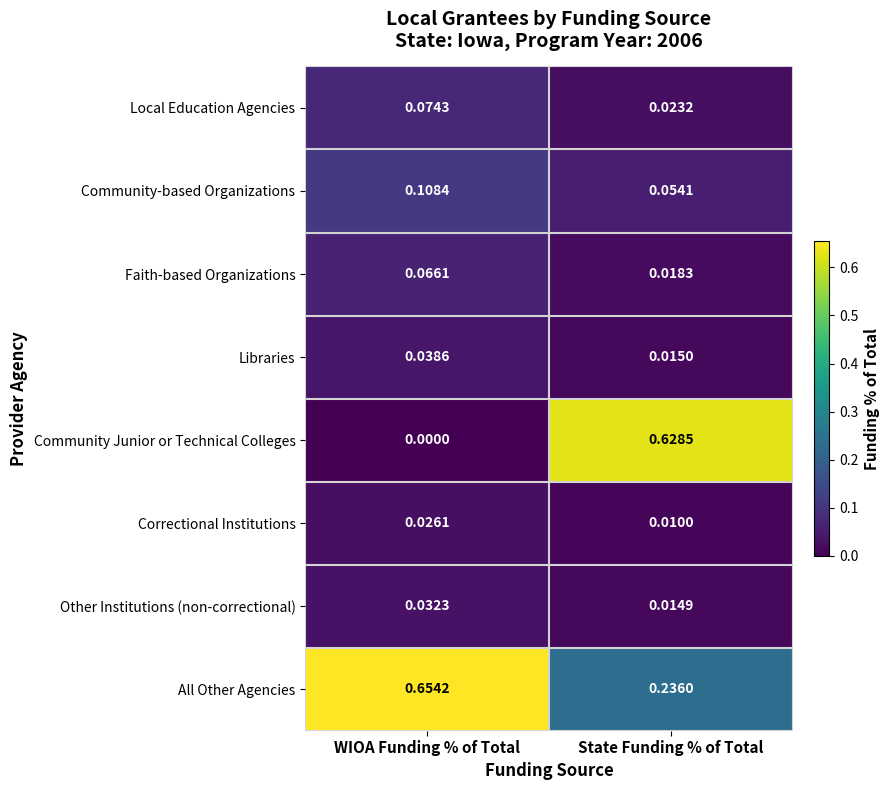

Is the value of Local Education Agencies at WIOA Funding % of Total greater than the value of Other Institutions (non-correctional) at WIOA Funding % of Total?

Yes